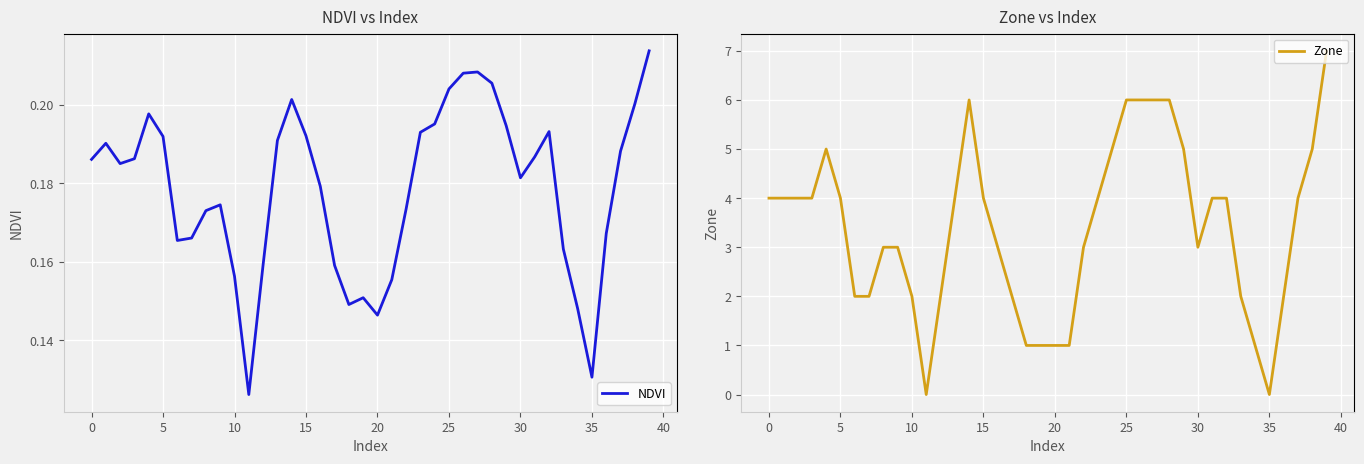

What is the label of the 8th point from the right?

32